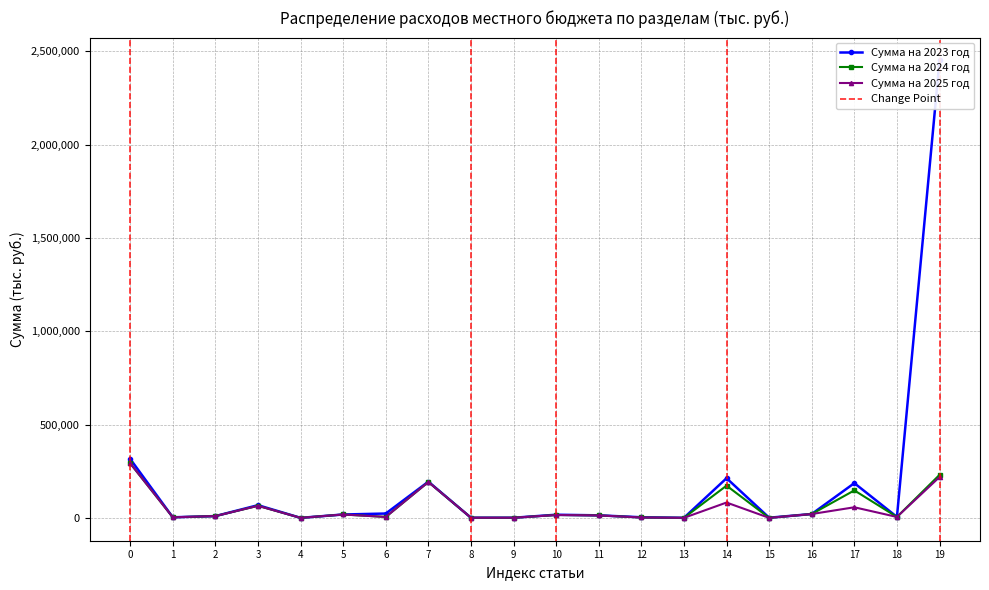

True or false: Сумма на 2025 год has more than 0 interior local peaks.

True